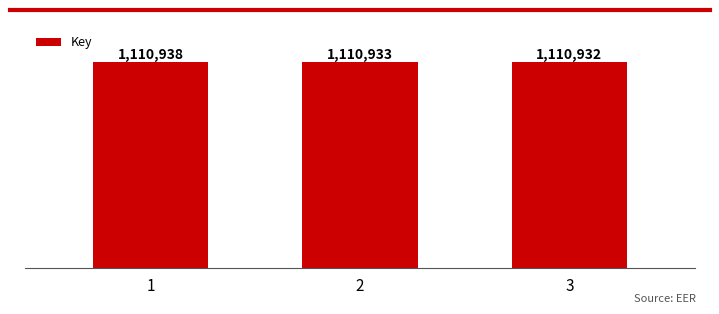

Approximately how many times larger is the value at 1 compared to 2?

1.0